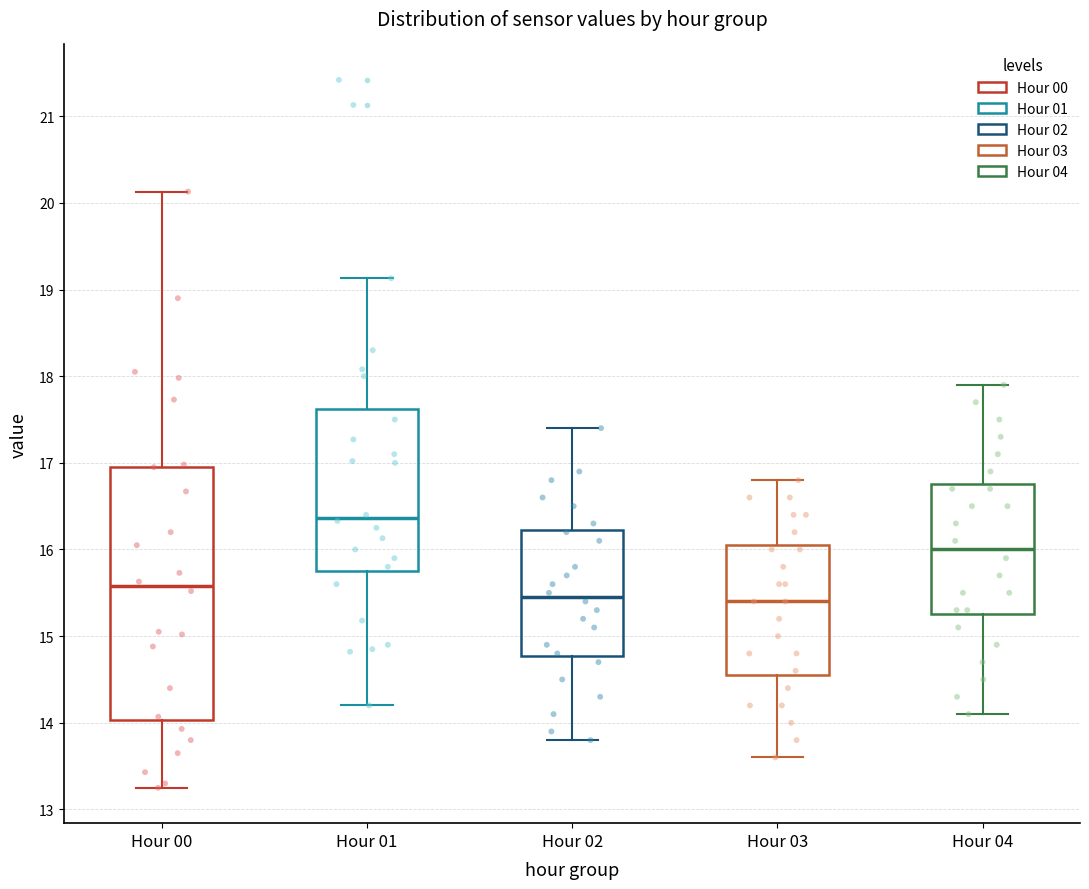

Where does the median line of the box for Hour 03 sit on the y-axis? The values are not printed on the chart, so give them approximately, as read against the axis.

15.4